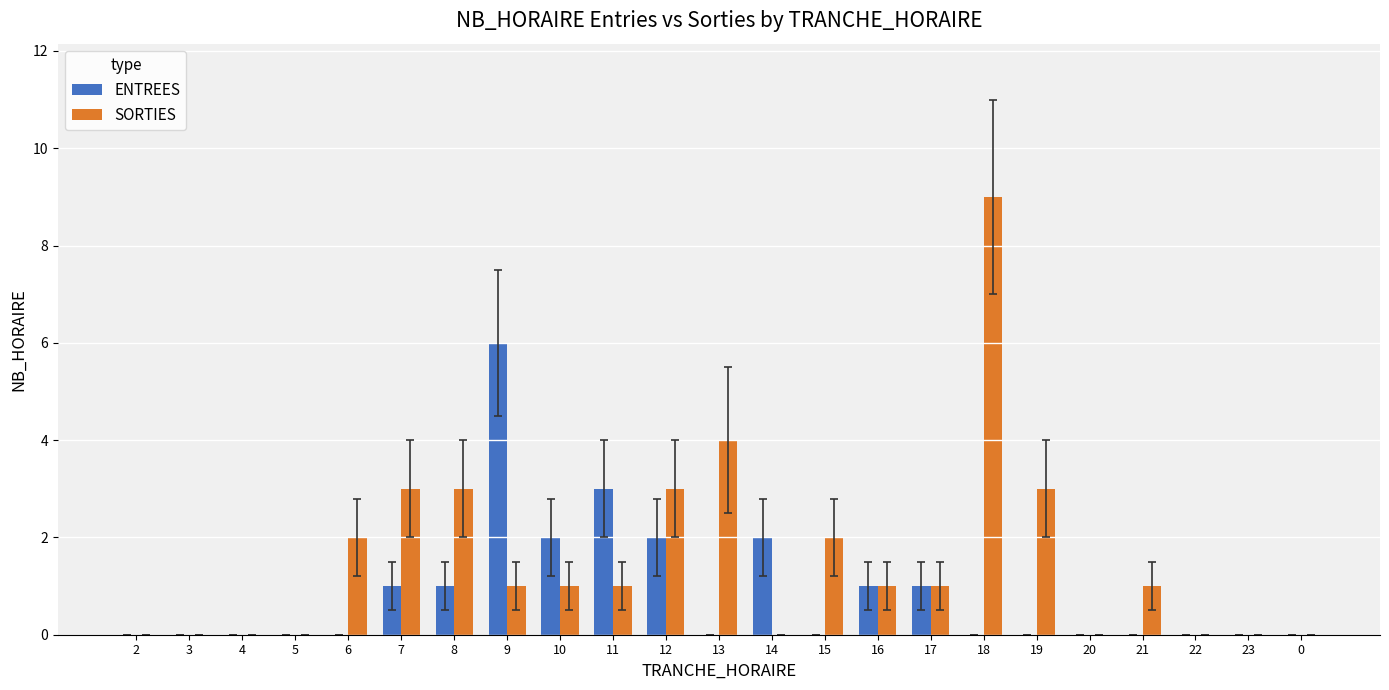

Does the chart contain stacked bars?

No